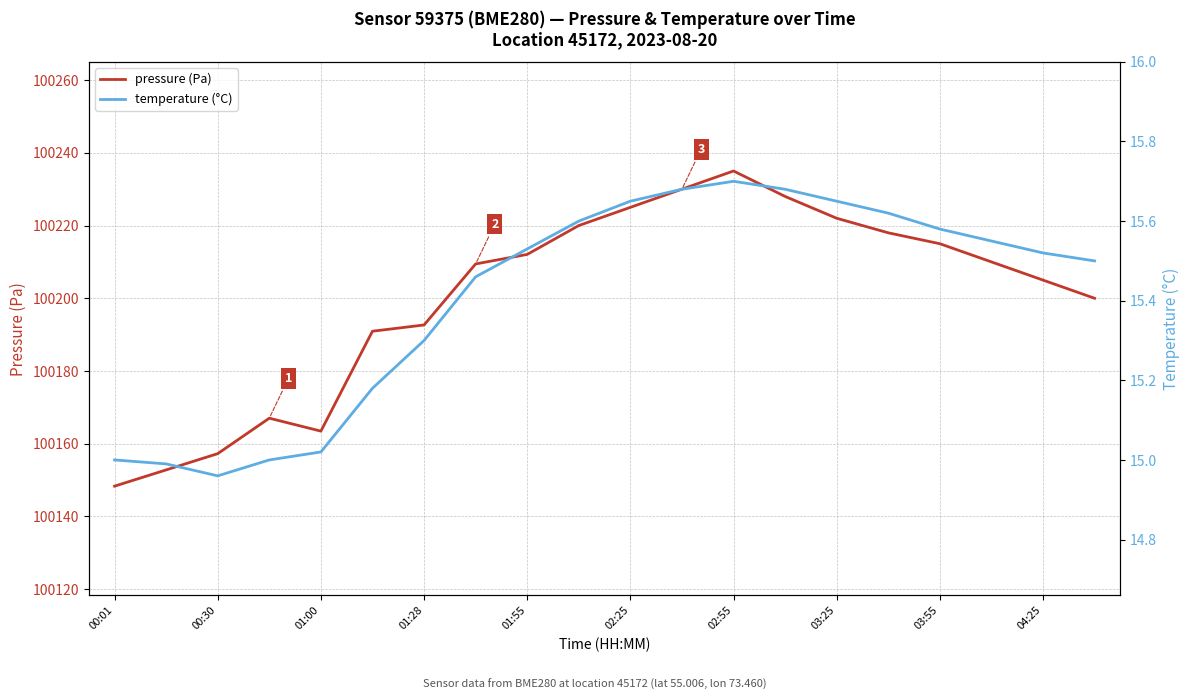

Is it true that pressure (Pa) equals 166183.9 at 03:55?

False